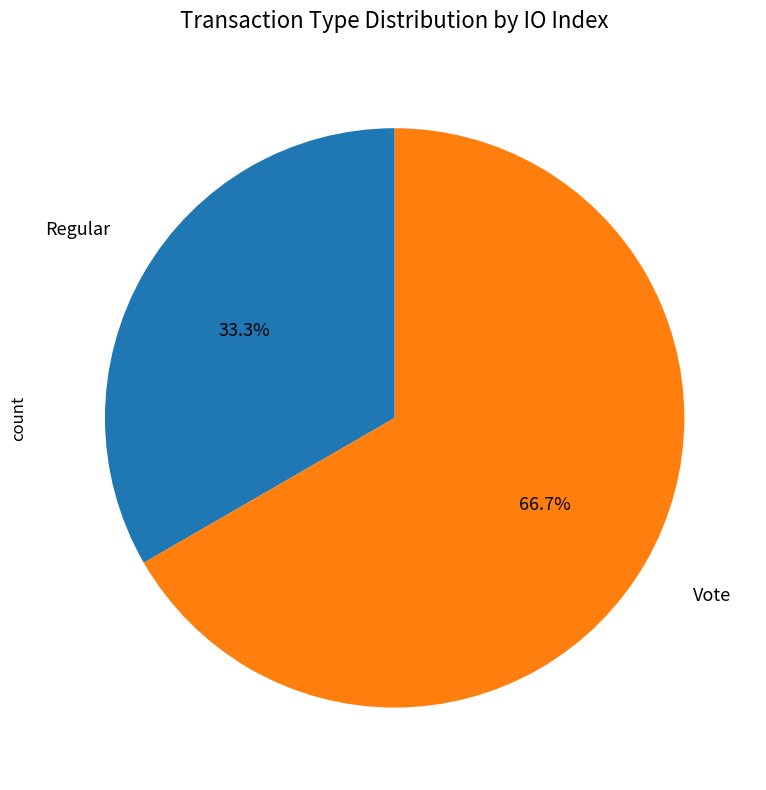

Is there a majority slice in this chart?

Yes